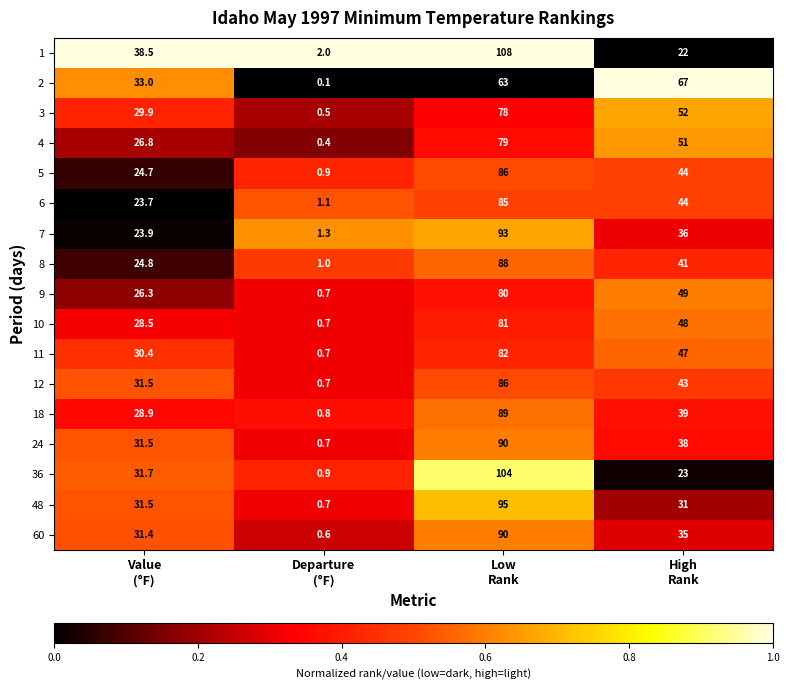

Which series has the largest total across all categories?

1